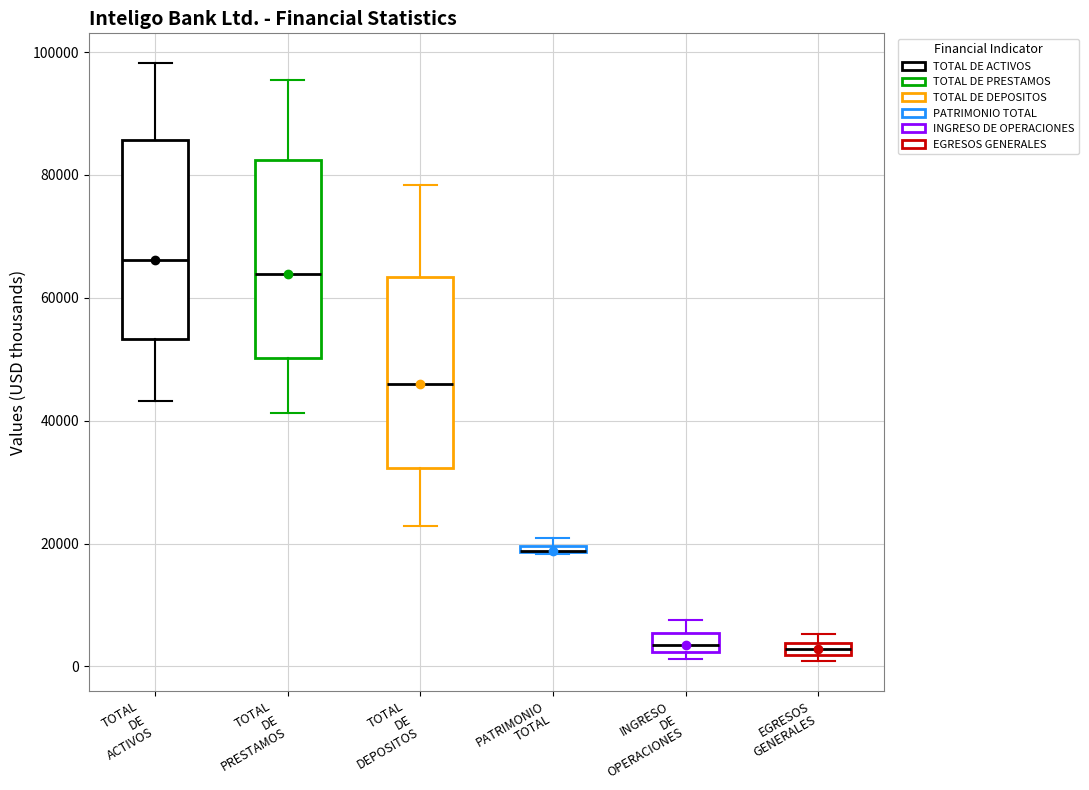

Where is the lower edge of the box for EGRESOS GENERALES on the y-axis? The values are not printed on the chart, so give them approximately, as read against the axis.

2000